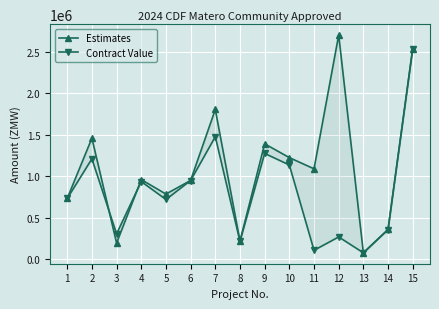

True or false: Contract Value has more than 1 interior local peaks.

True